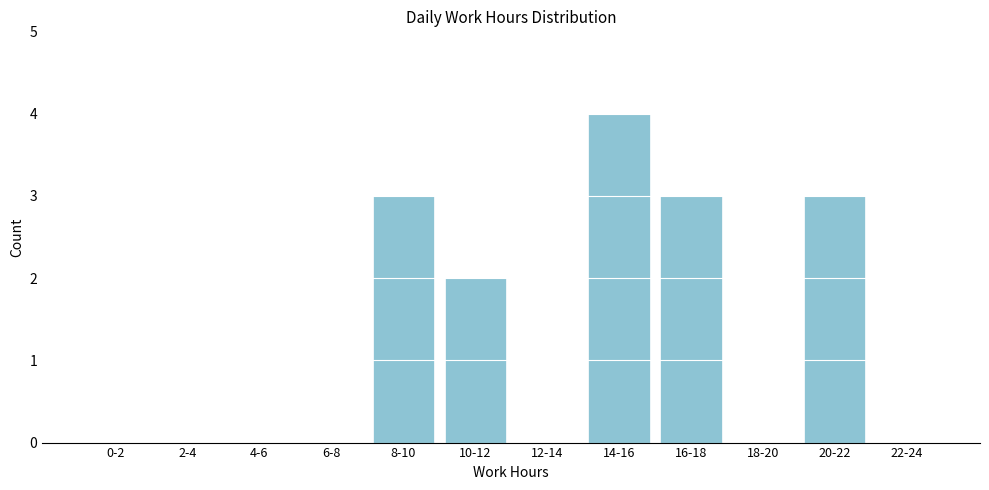

Reading left to right, extract all data points from this chart.

0-2=0	2-4=0	4-6=0	6-8=0	8-10=3	10-12=2	12-14=0	14-16=4	16-18=3	18-20=0	20-22=3	22-24=0